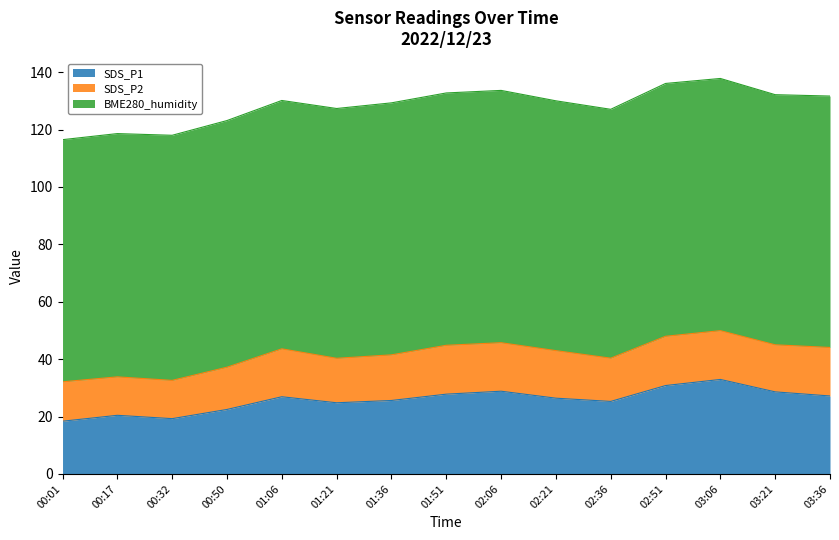

List the series in order of their peak value, highest first.

BME280_humidity, SDS_P1, SDS_P2